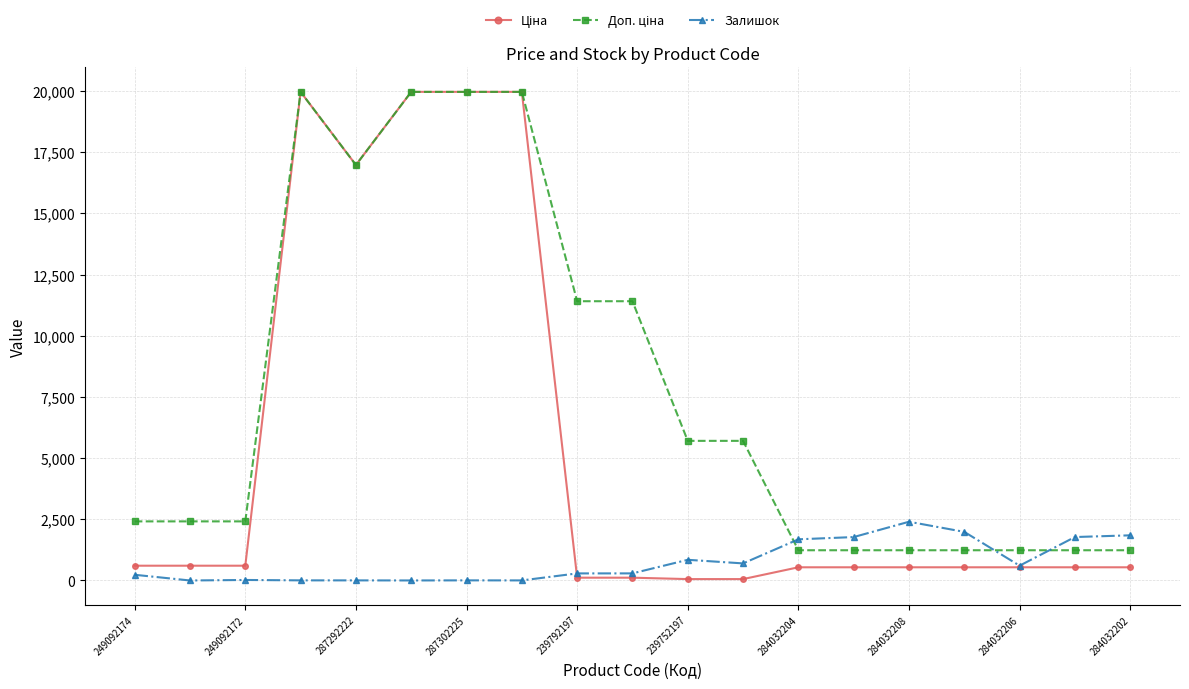

What is the value of the Залишок point at the 13th from the left?

1682.0